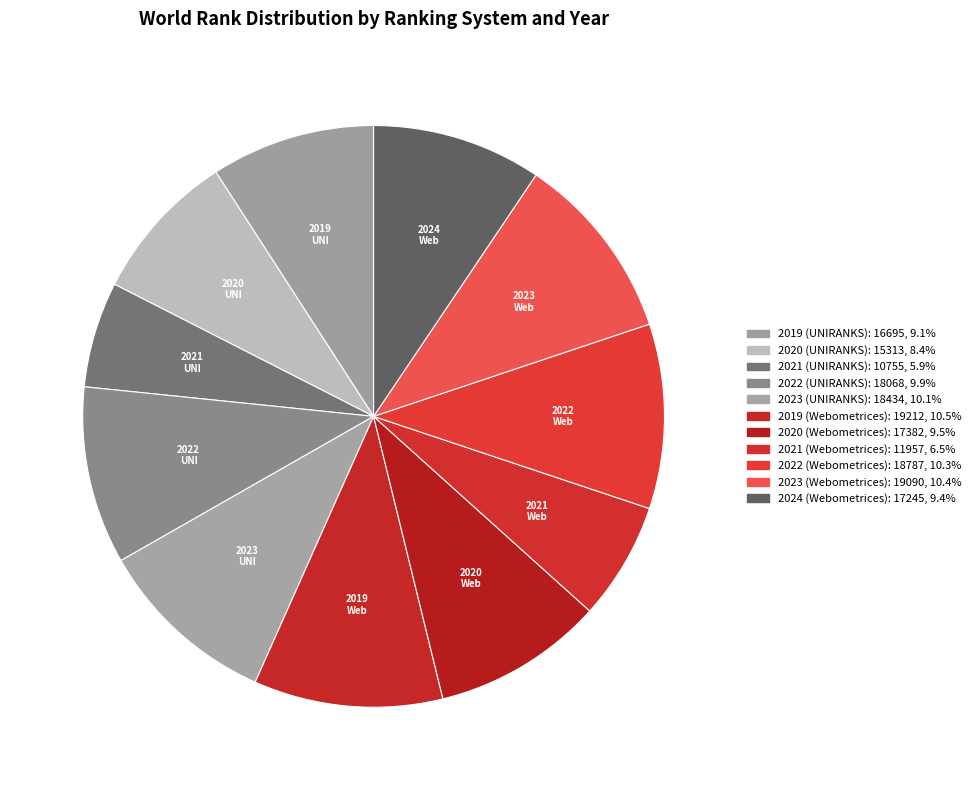

Rank the categories by value from lowest to highest.

2021 (UNIRANKS), 2021 (Webometrices), 2020 (UNIRANKS), 2019 (UNIRANKS), 2024 (Webometrices), 2020 (Webometrices), 2022 (UNIRANKS), 2023 (UNIRANKS), 2022 (Webometrices), 2023 (Webometrices), 2019 (Webometrices)